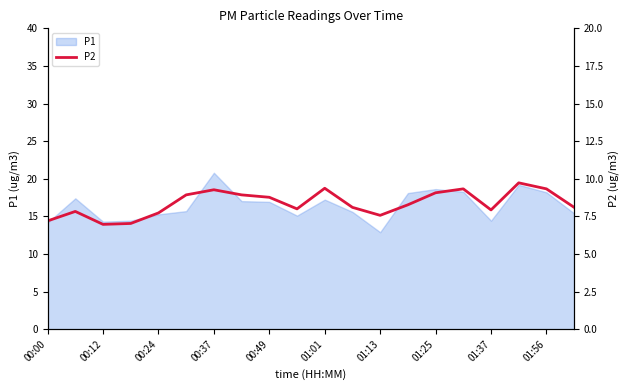

What is the minimum value shown in the chart?

7.0